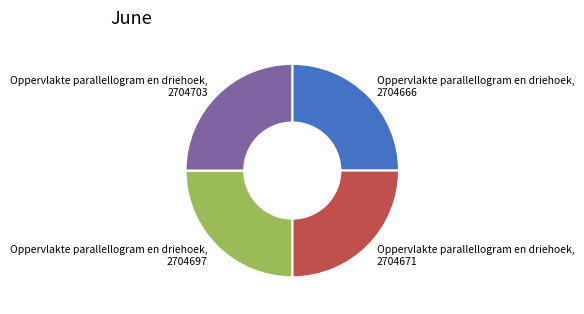

Is there any slice that represents more than half of the pie?

No